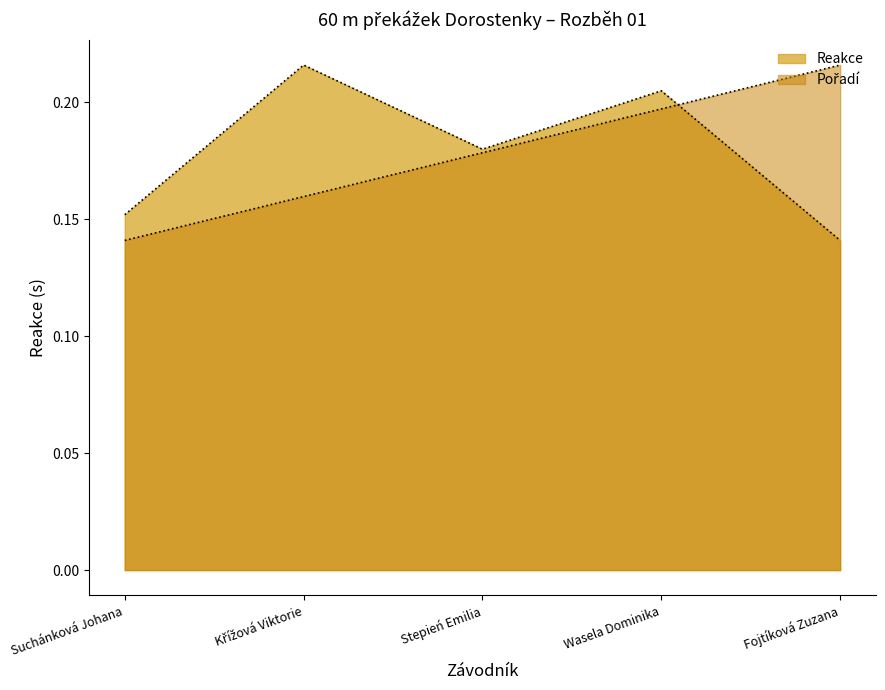

List the series in order of their peak value, highest first.

Reakce, Pořadí